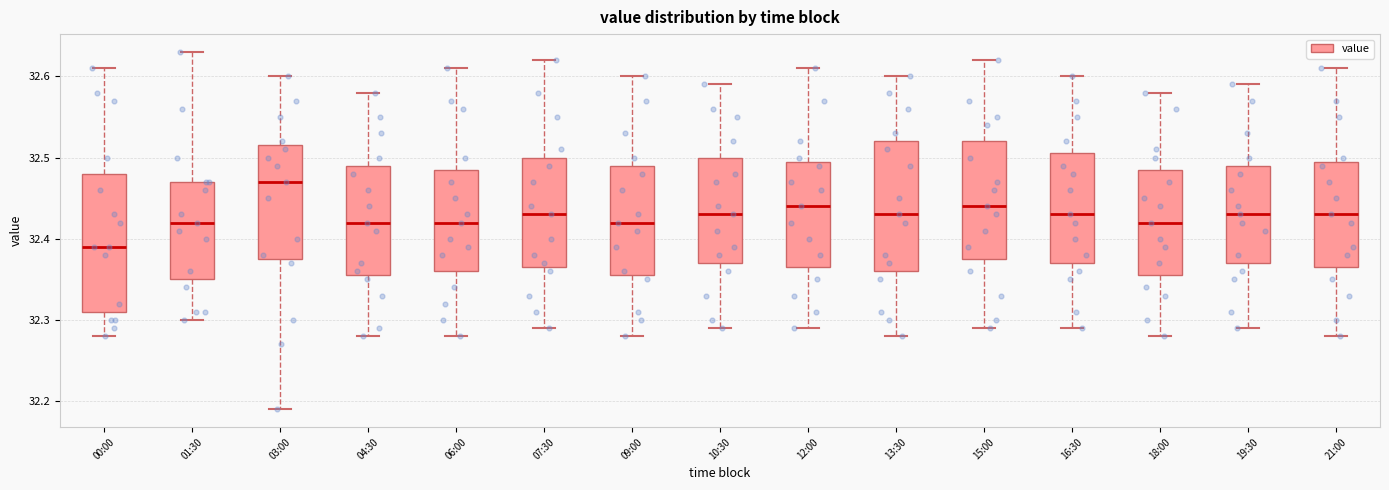

Comparing the boxes themselves (not the whiskers), which one is the tallest?

00:00